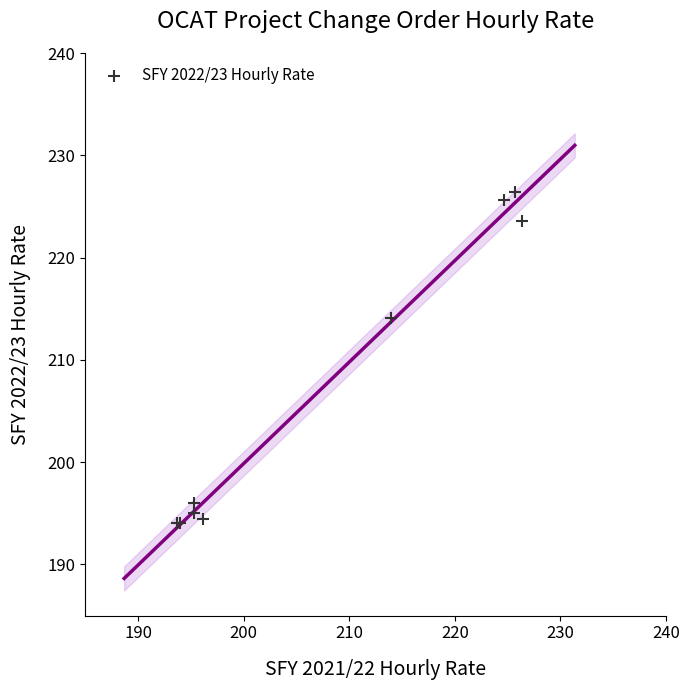

What Y value in the scatter plot is closest to 210?

214.1